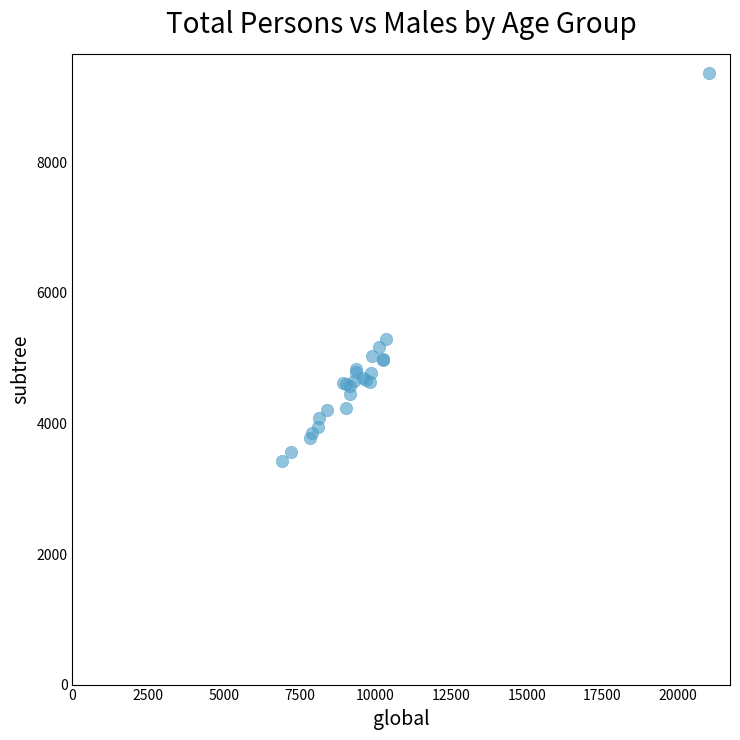

What Y value in the scatter plot is closest to 6397?

5297